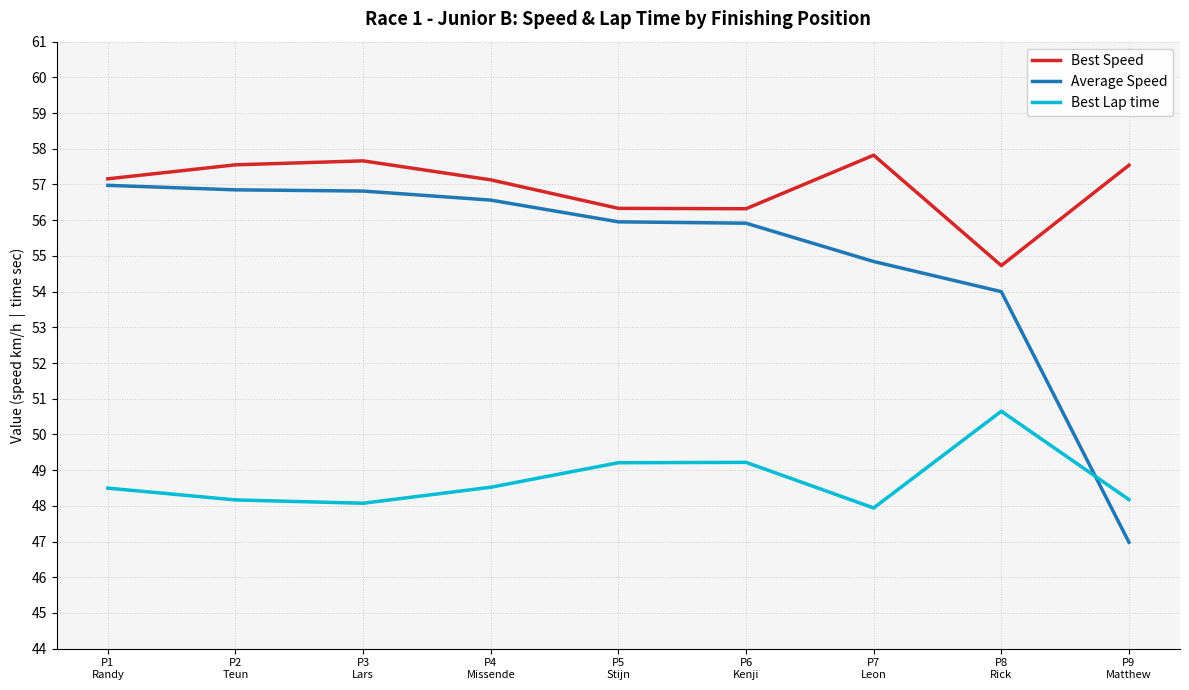

True or false: Best Lap time and Best Speed intersect in this chart.

False